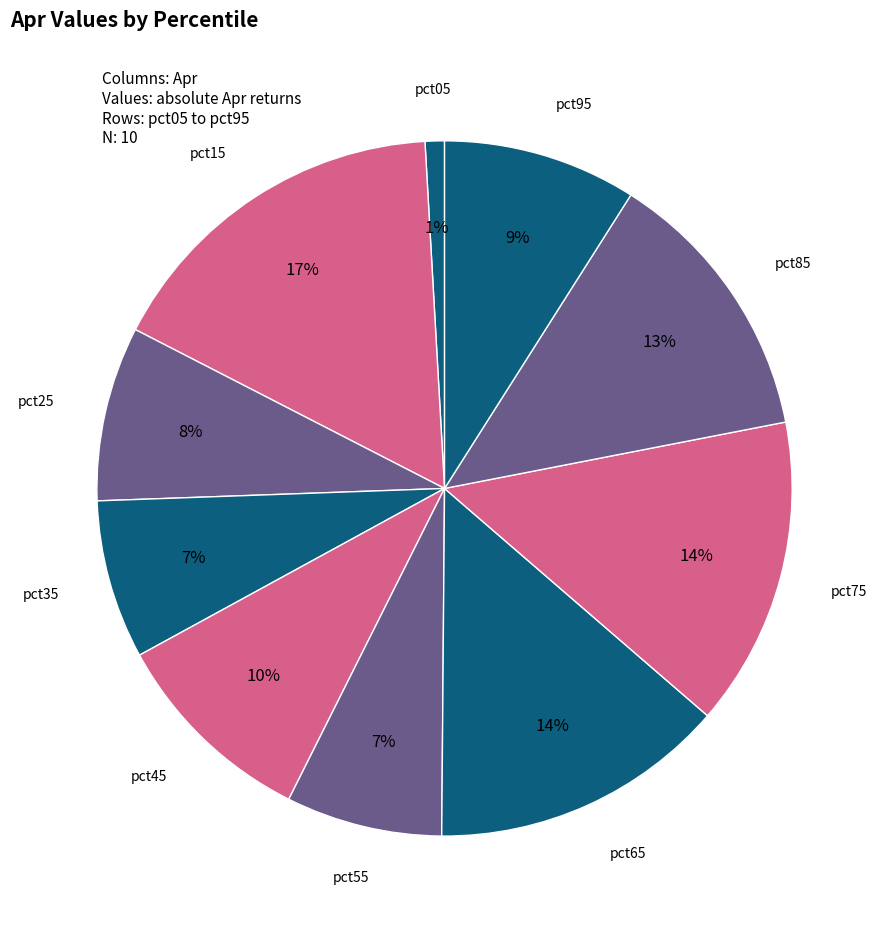

How many segments does this pie chart have?

10